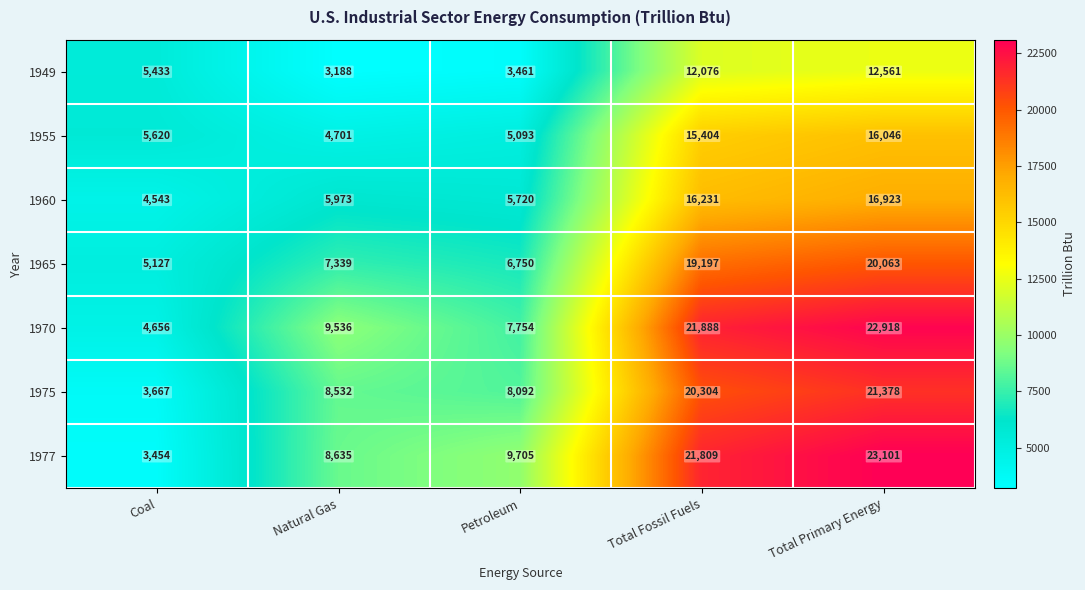

Which series changed the most between Petroleum and Total Fossil Fuels?

1970